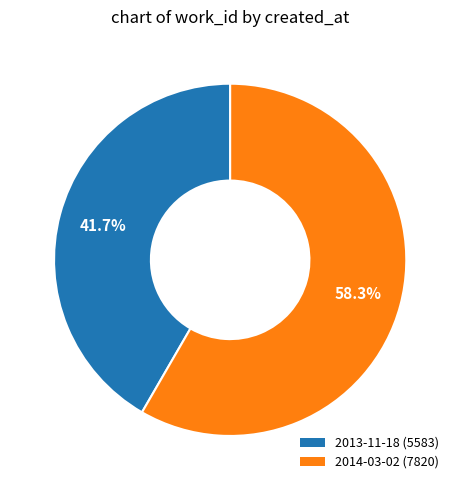

Is the sum of 2014-03-02 and 2013-11-18 greater than half?

Yes